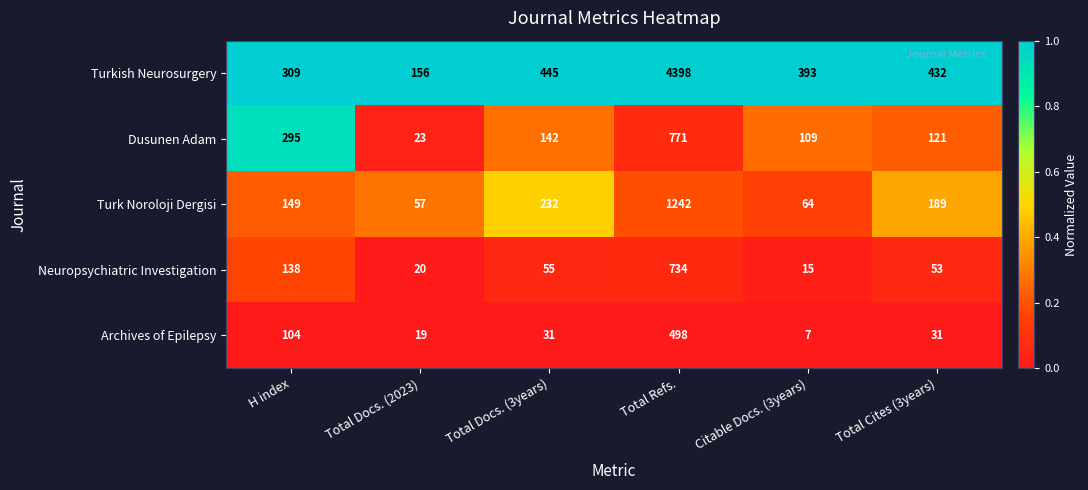

What is the difference between the highest and lowest values at Total Docs. (3years)?

414